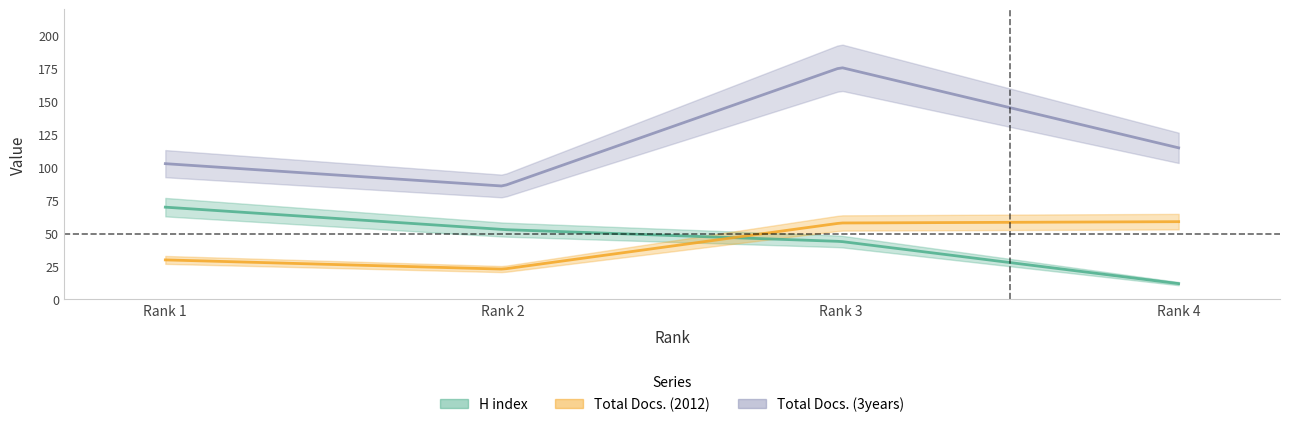

Count the H index values in the range 44 to 70.

3